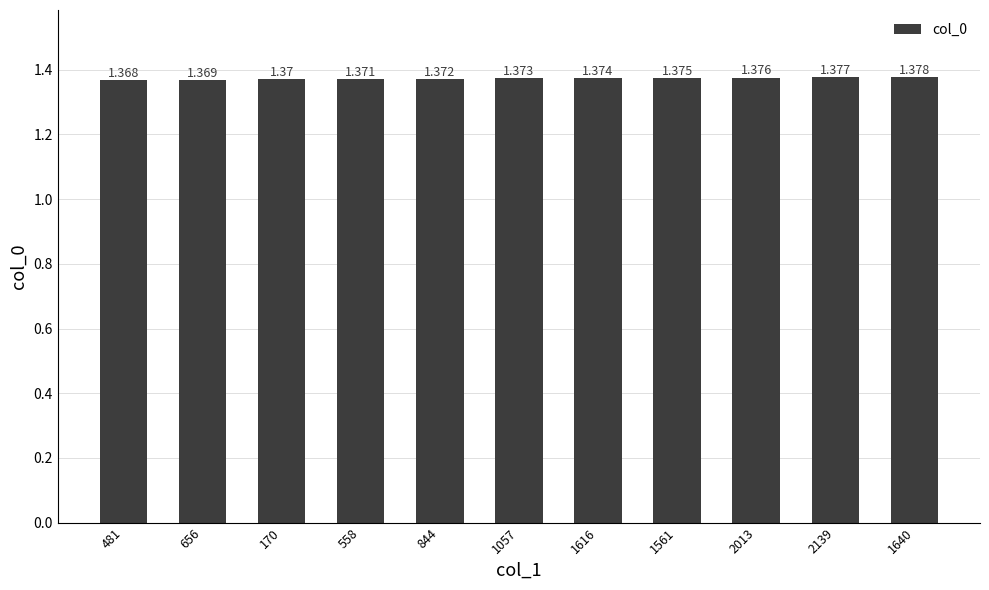

Where is the data nearest to the value 1?

481